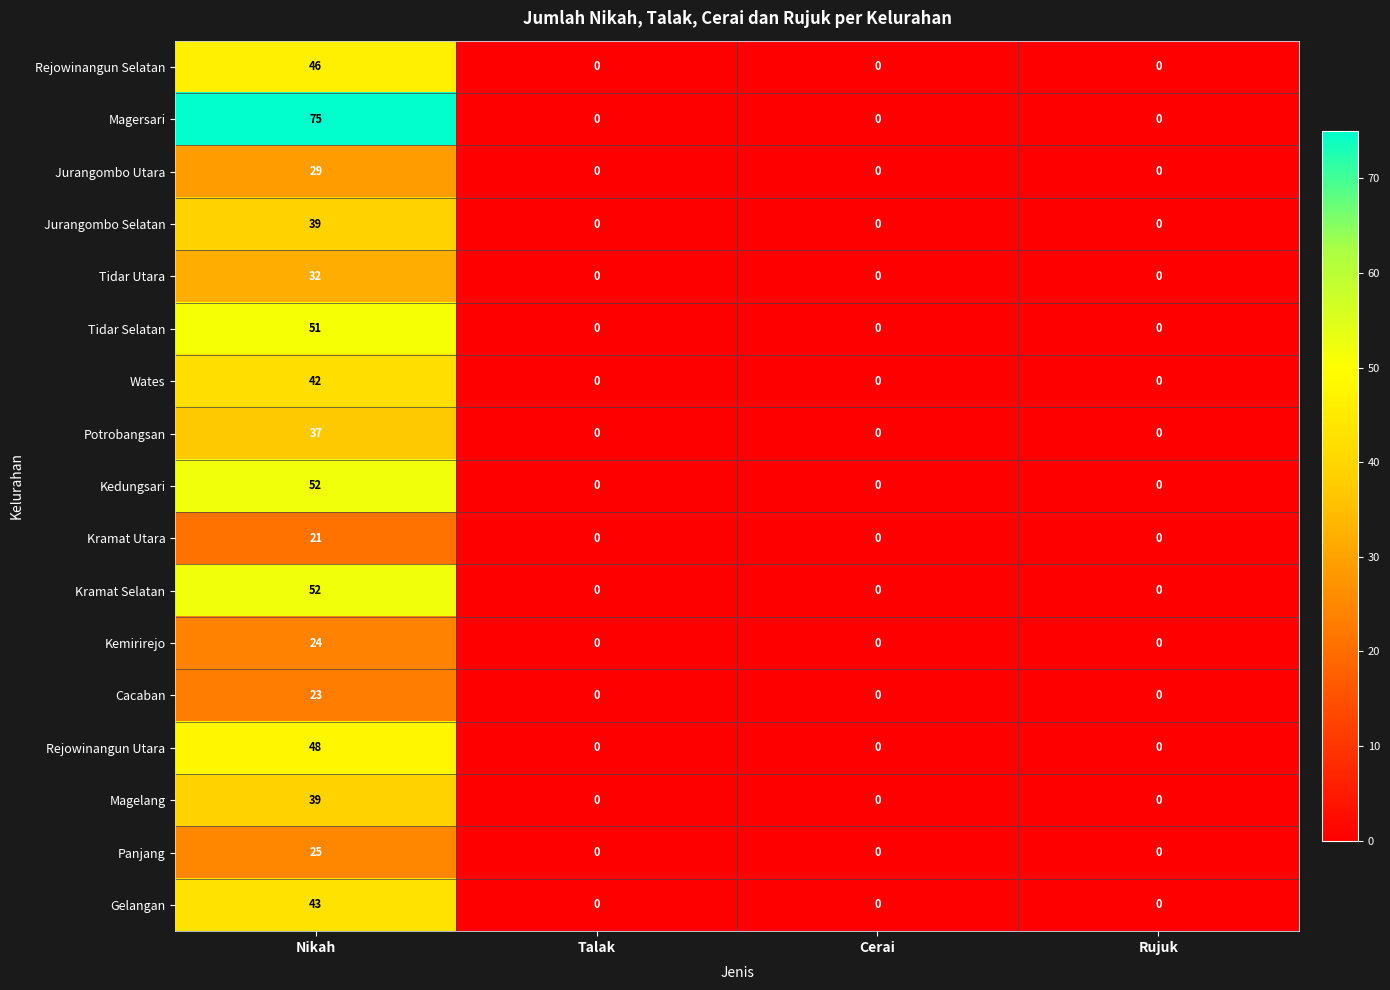

Which series has the largest range (max minus min)?

Magersari